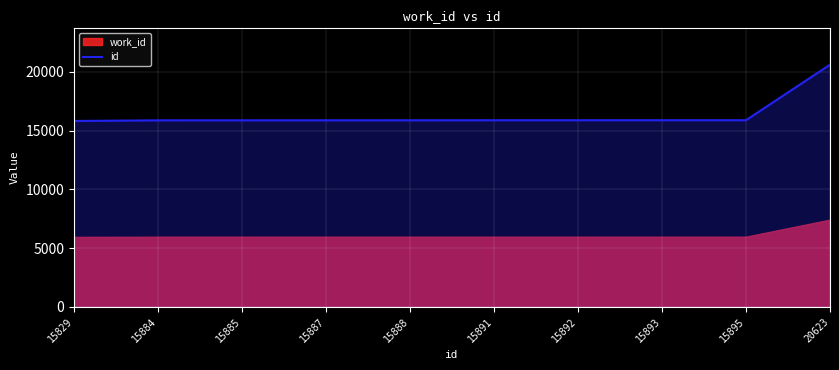

List the labels in order of value, smallest first.

15829, 15884, 15885, 15887, 15888, 15891, 15892, 15893, 15895, 20623